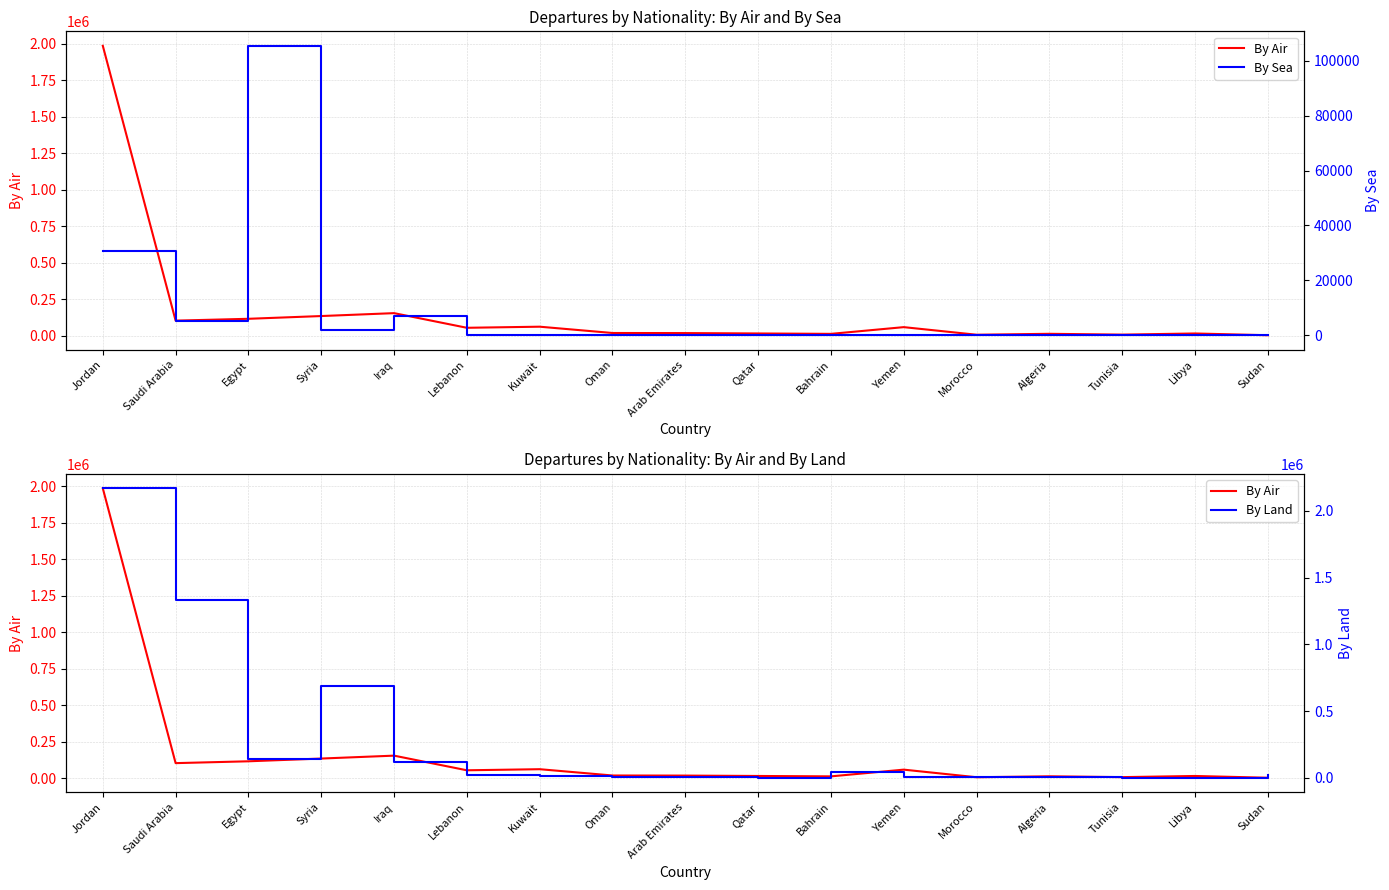

What is the difference between the maximum and minimum values in the By Sea series?

105486